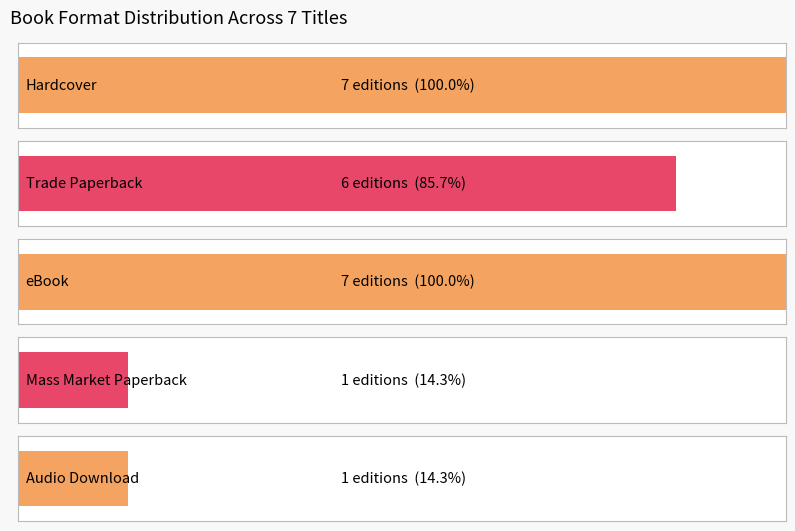

What is the label of the 2nd bar from the right?

Trade Paperback (2)